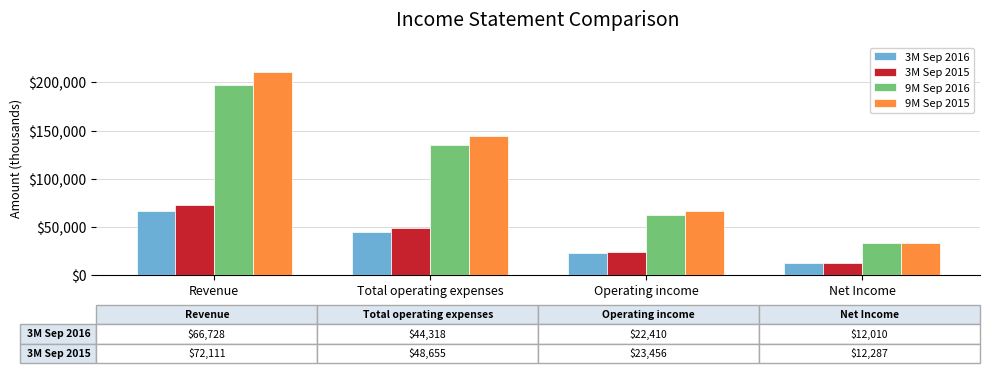

Reading left to right, what are all the values shown in this chart?

3M Sep 2016: 66728	44318	22410	12010
3M Sep 2015: 72111	48655	23456	12287
9M Sep 2016: 197389	135263	62126	33002
9M Sep 2015: 210432	144343	66089	33237